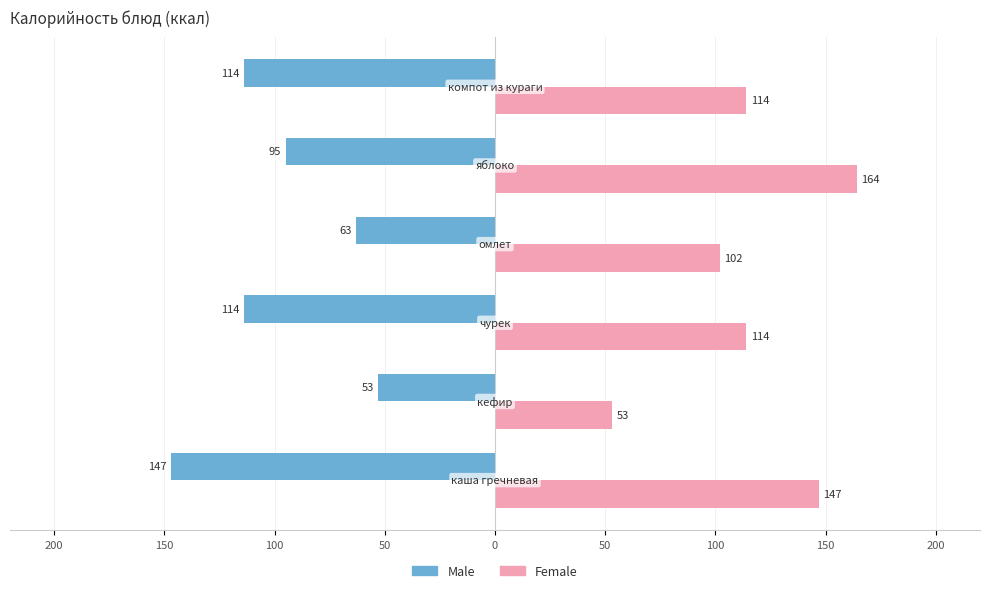

What is the minimum value for Female?

53